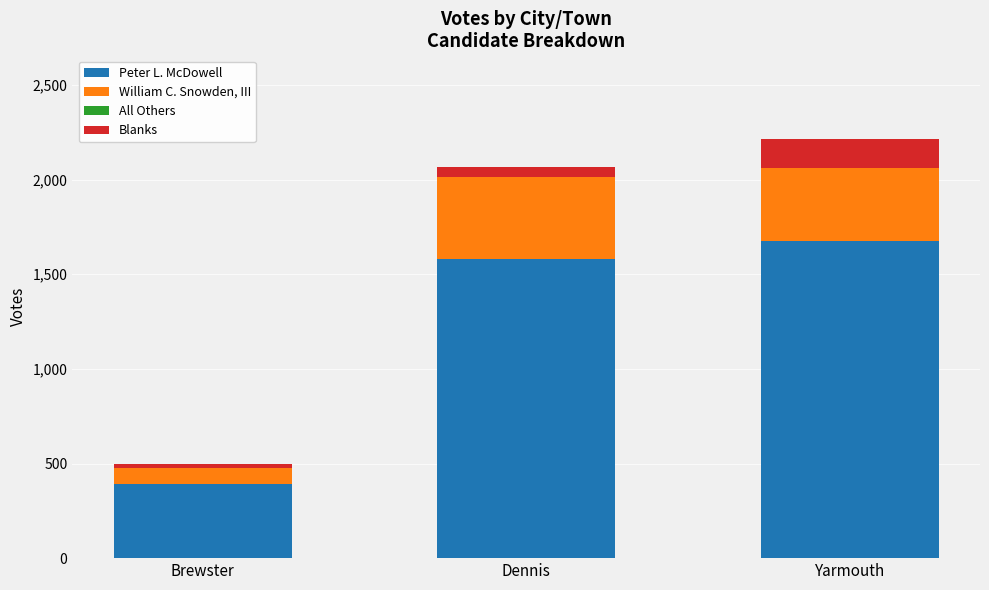

Which category has the lowest value in the Peter L. McDowell series?

Brewster